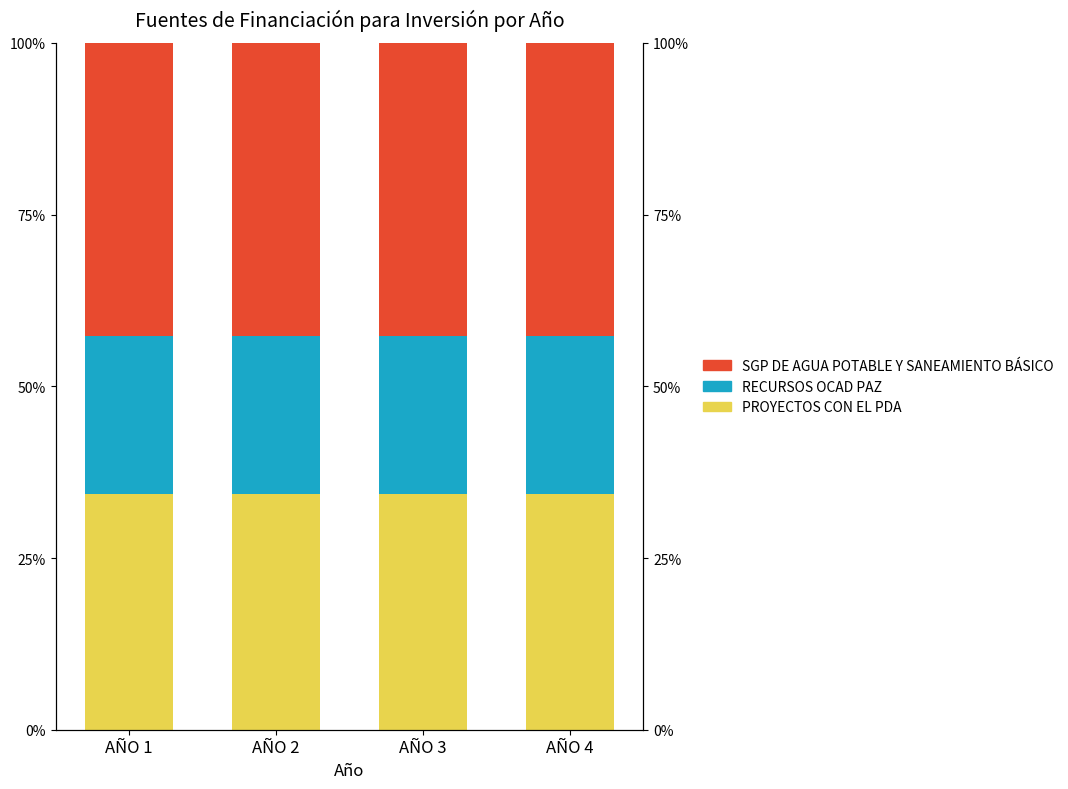

Reading left to right, list all the values displayed in this chart.

PROYECTOS CON EL PDA: 34.3	34.3	34.3	34.3
RECURSOS OCAD PAZ: 23.1	23.1	23.1	23.1
SGP DE AGUA POTABLE Y SANEAMIENTO BÁSICO: 42.6	42.6	42.6	42.6